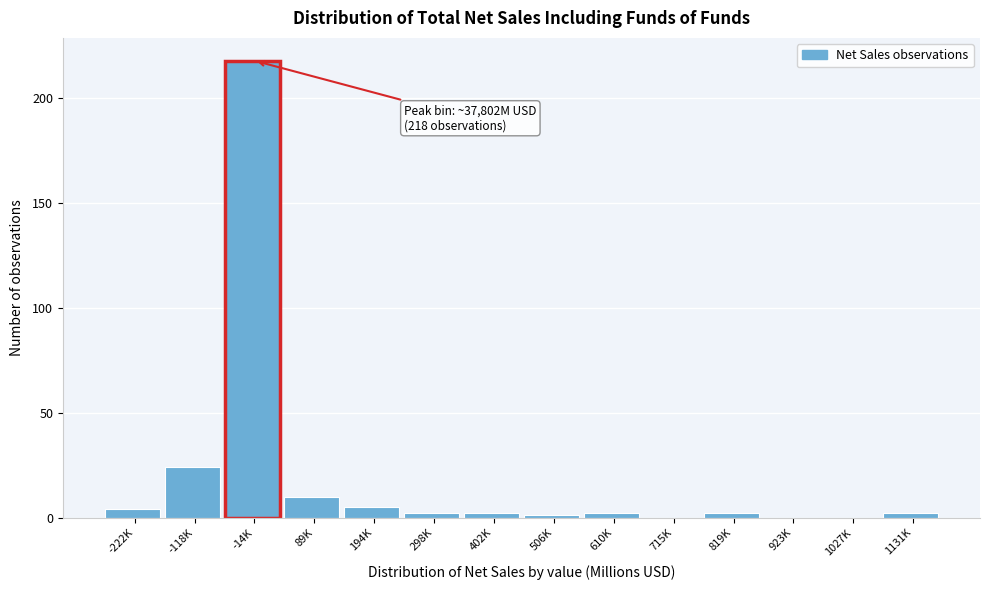

Reading left to right, extract all data points from this chart.

-222K=4	-118K=24	-14K=218	89K=10	194K=5	298K=2	402K=2	506K=1	610K=2	715K=0	819K=2	923K=0	1027K=0	1131K=2